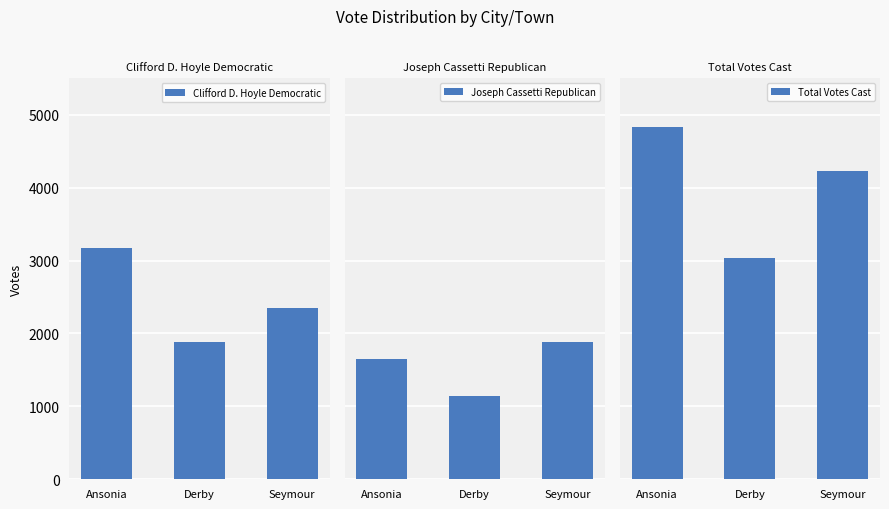

Which has a higher value, Derby or Seymour?

Seymour